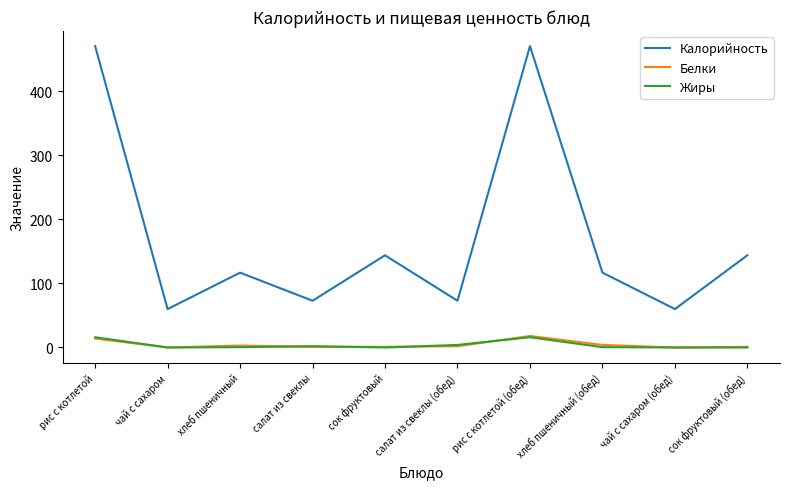

What is the greatest value displayed?

470.7